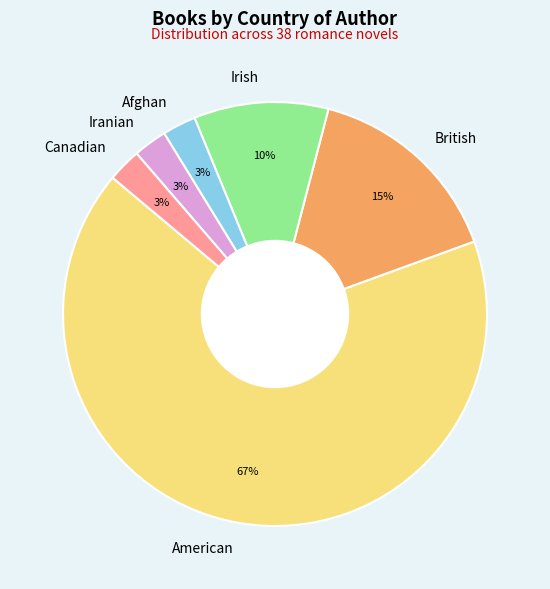

What percentage is the Canadian slice, to the nearest percent?

3%